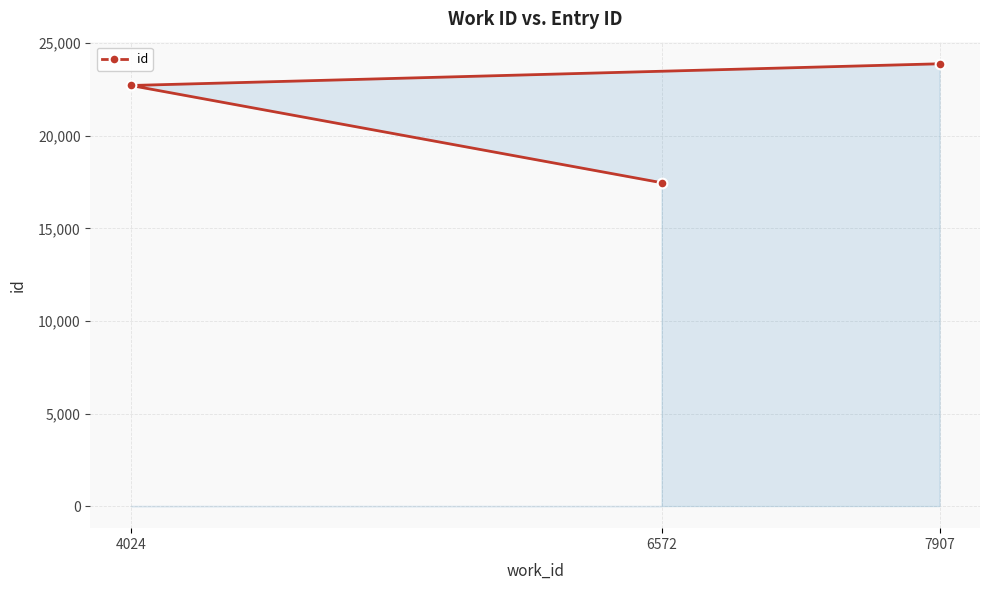

Does the chart display data point markers on the line(s)?

Yes